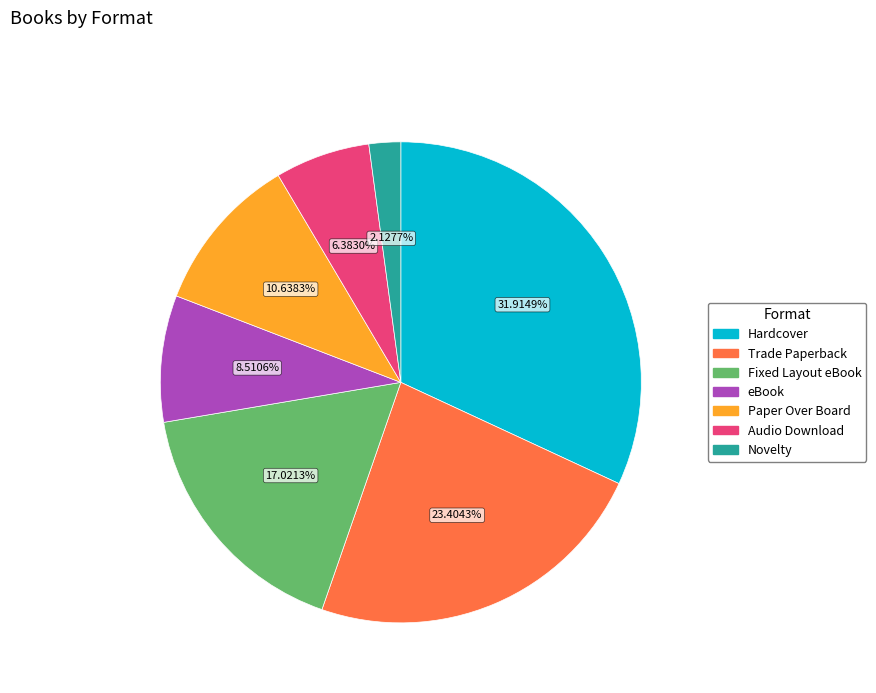

Approximately how many times larger is the value at Hardcover compared to Trade Paperback?

1.4